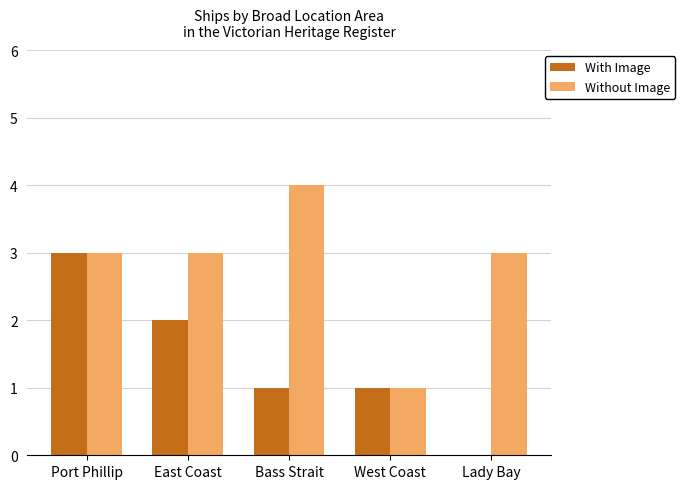

Between Port Phillip and Lady Bay, which series saw the biggest shift?

With Image